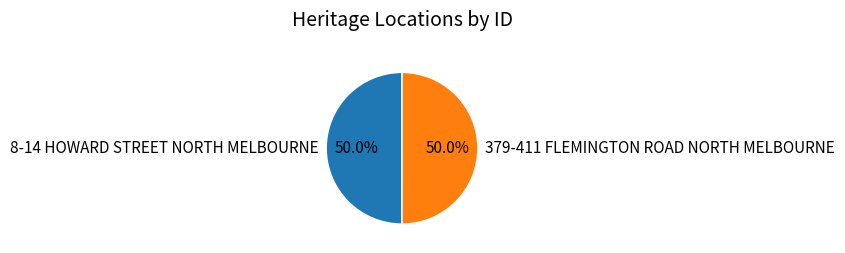

To the nearest percent, what percentage of the pie is 8-14 HOWARD STREET NORTH MELBOURNE?

50%